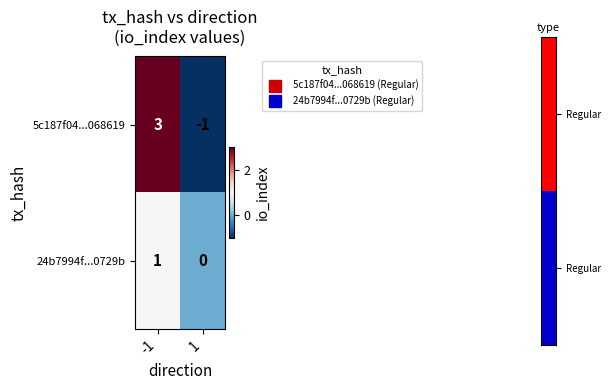

What is the difference between the 5c187f04...068619 values at 1 and -1?

4